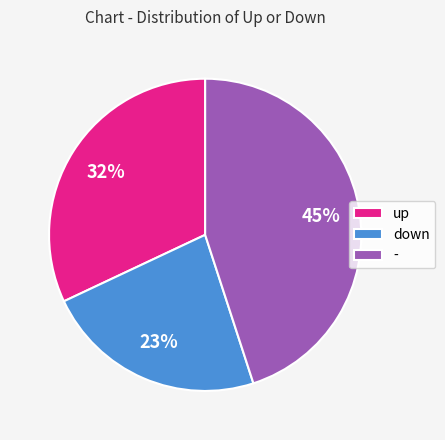

To the nearest percent, what is the difference between the - and down slice percentages?

22%